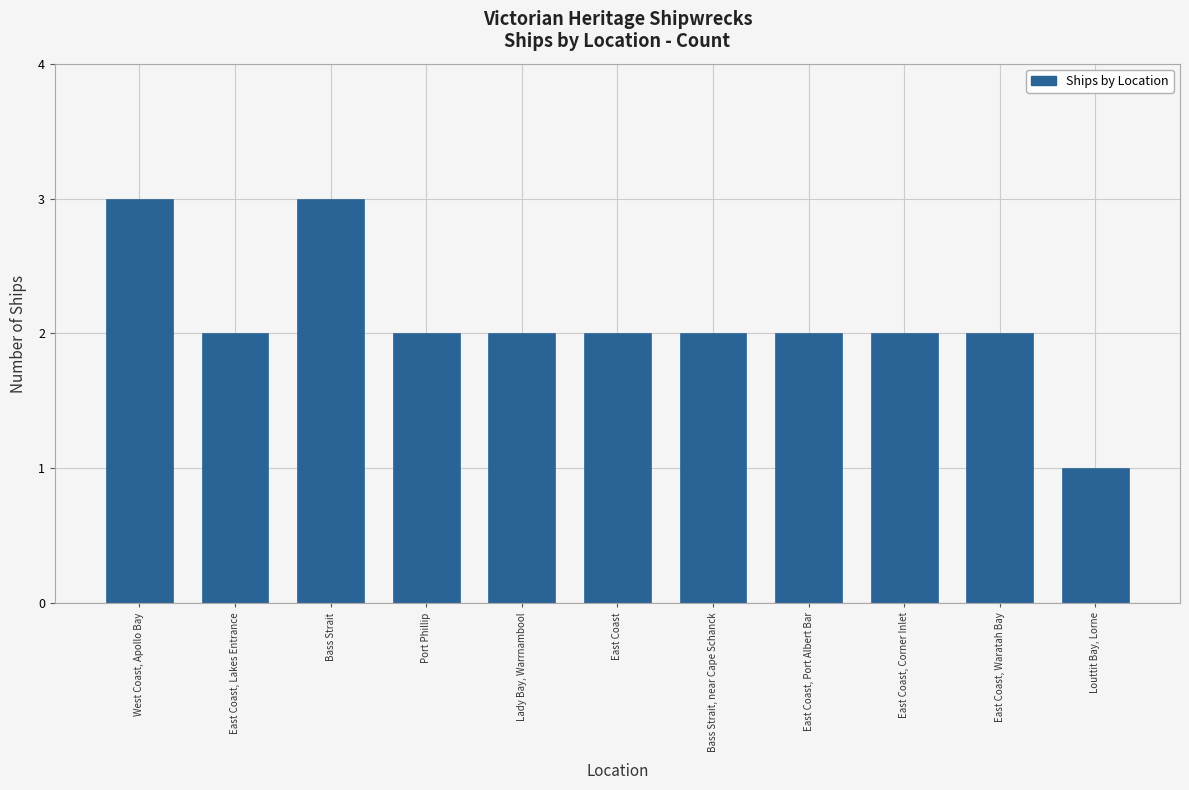

What is the sum of all values?

23